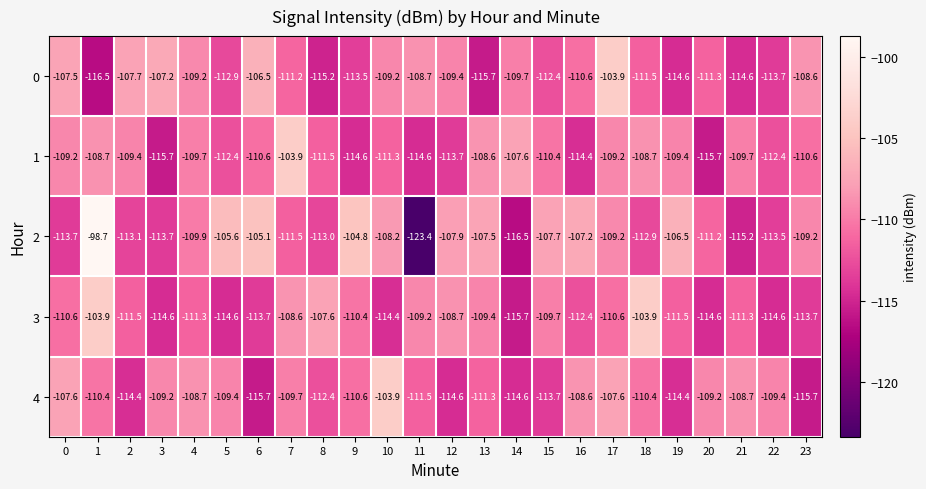

How many distinct data groups are displayed?

5